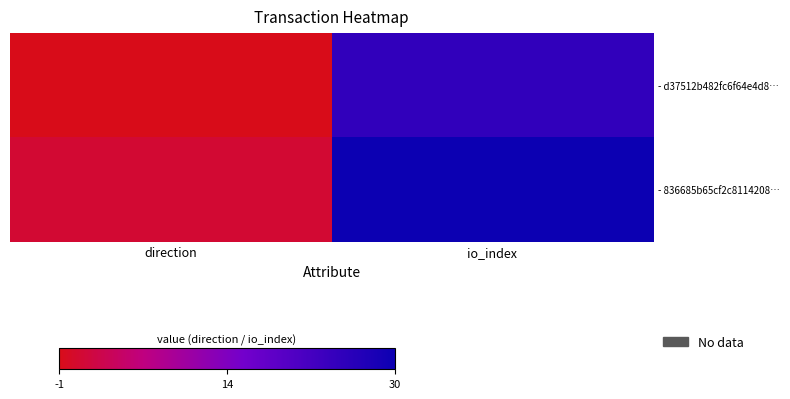

What is the total value across all series at io_index?

55